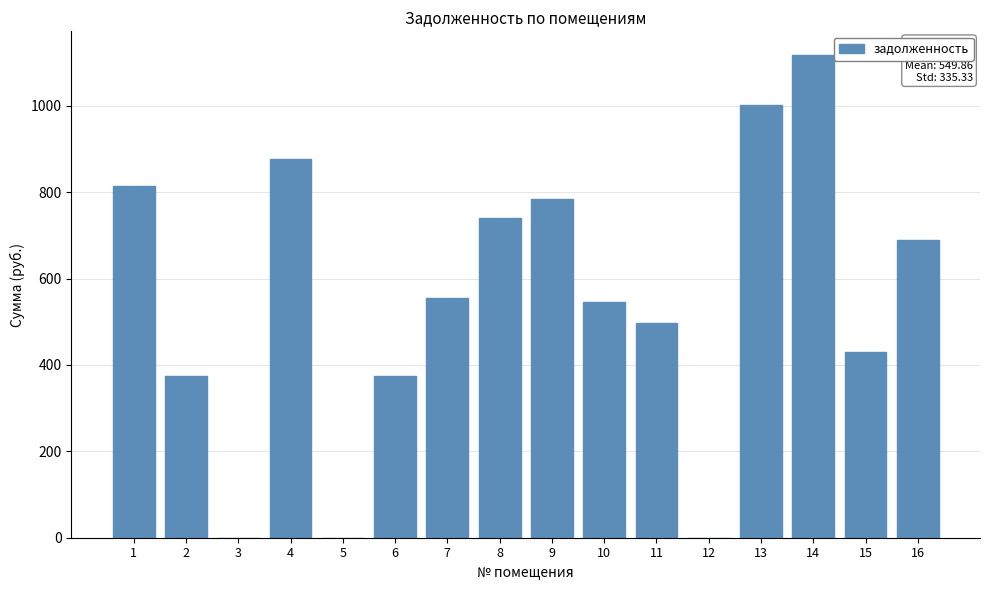

Reading left to right, extract all data points from this chart.

1=815.1	2=373.9	3=0.0	4=876.0	5=0.0	6=373.9	7=556.0	8=739.3	9=784.5	10=546.2	11=496.1	12=0.0	13=1002.1	14=1116.5	15=428.9	16=689.2